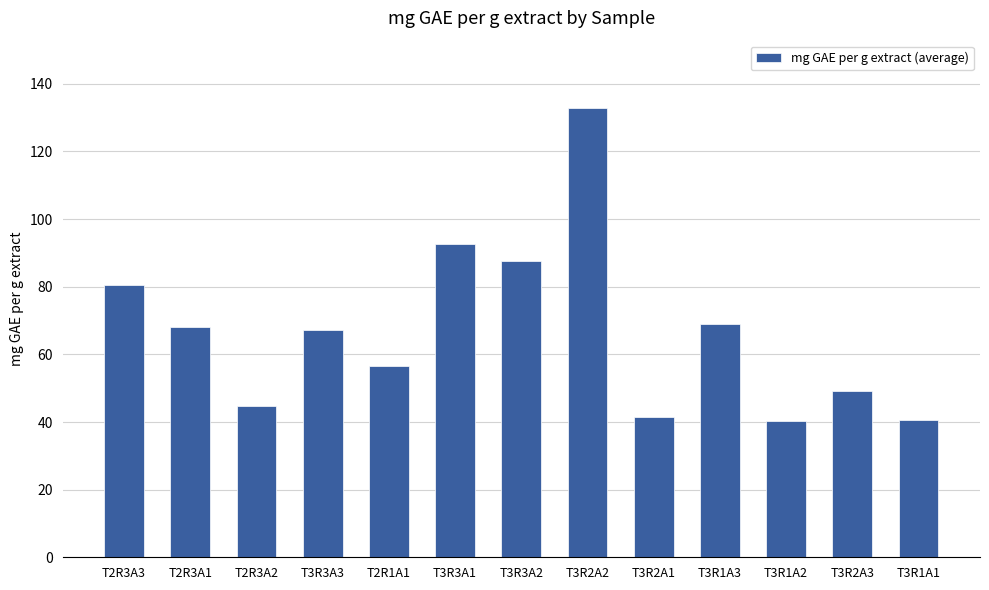

What position from the right is T3R1A2?

3